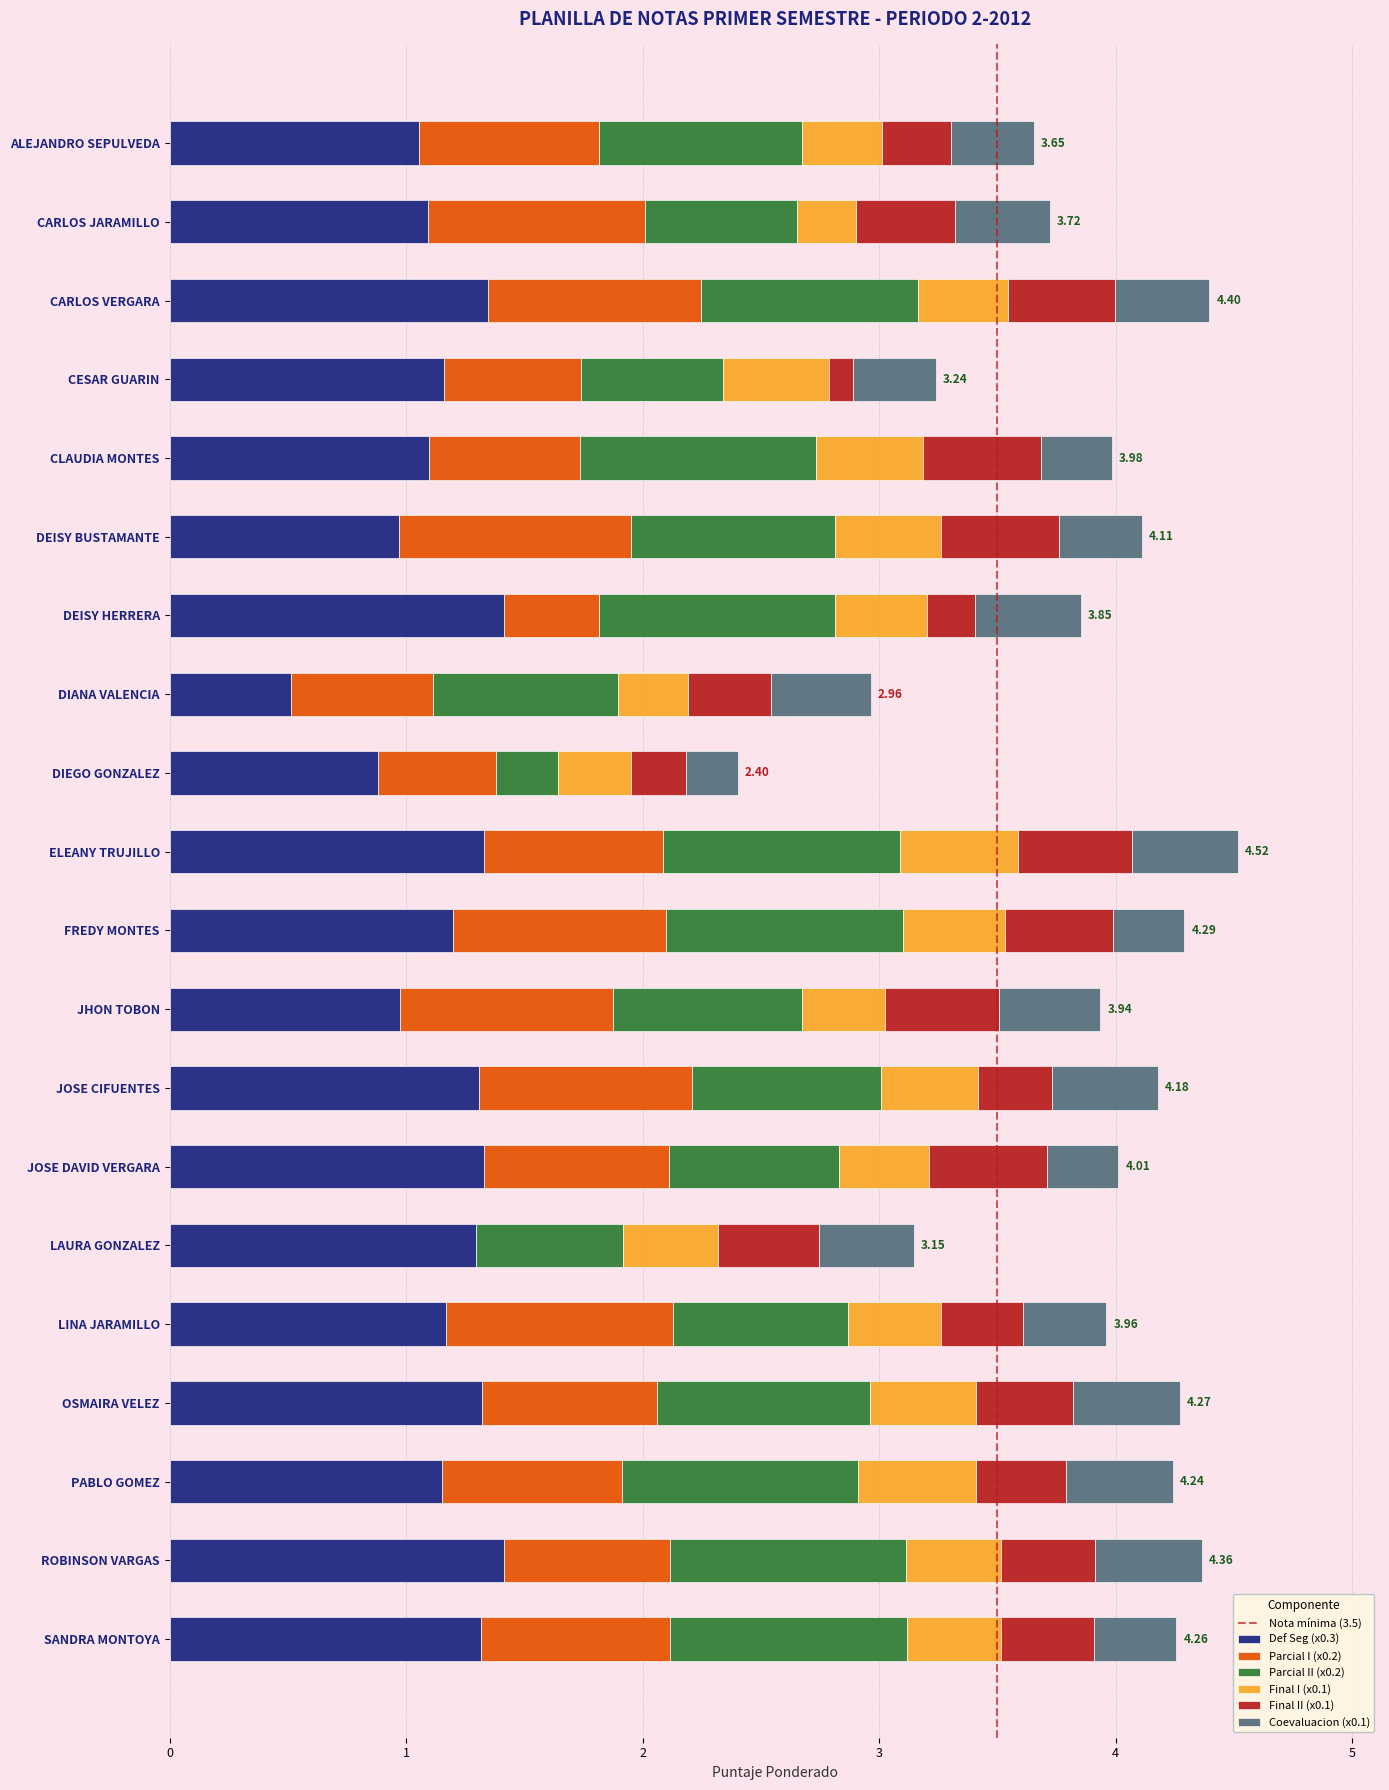

What is the total value across all series at FREDY MONTES?

4.3